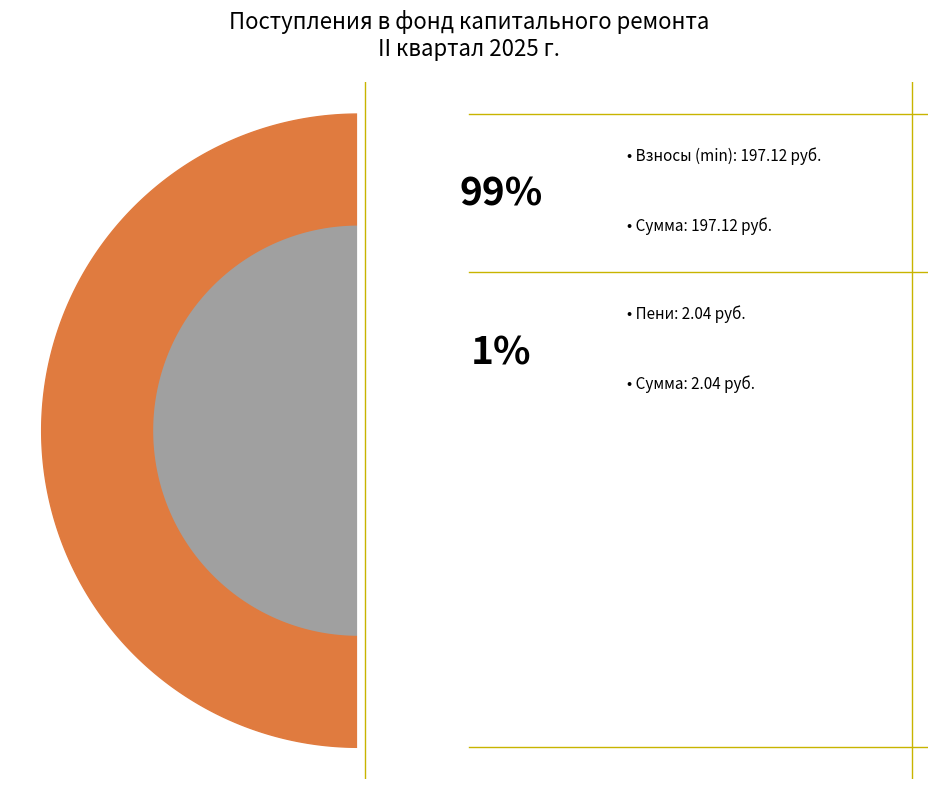

Is it true that пеней is 7% of the pie?

False